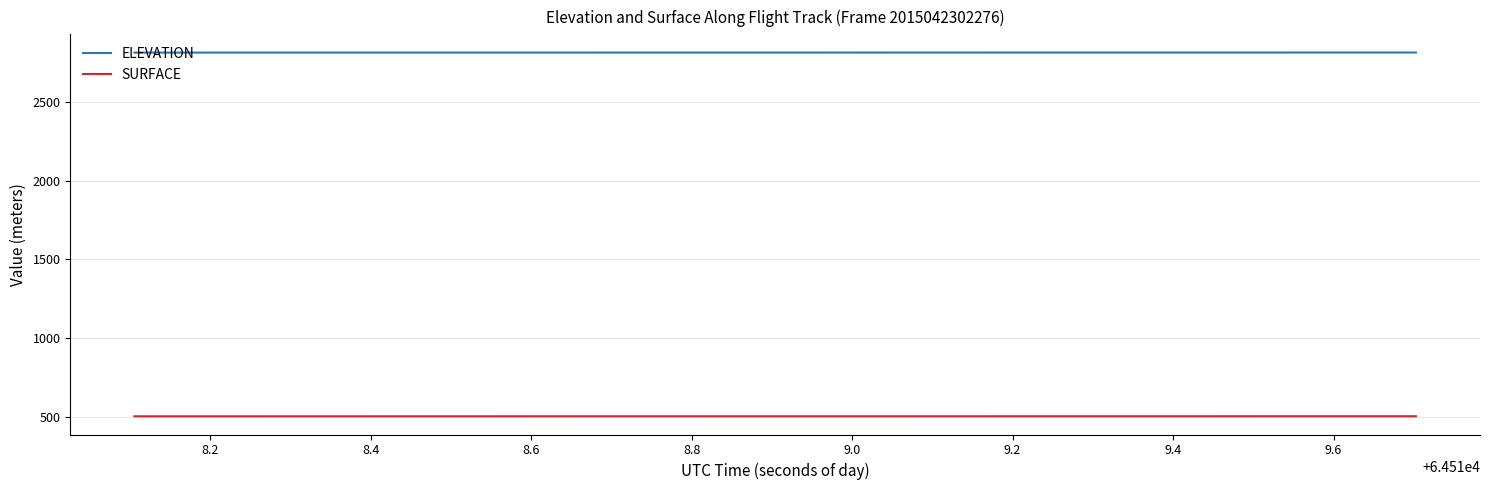

Rank the series by their maximum value, from lowest to highest.

SURFACE, ELEVATION